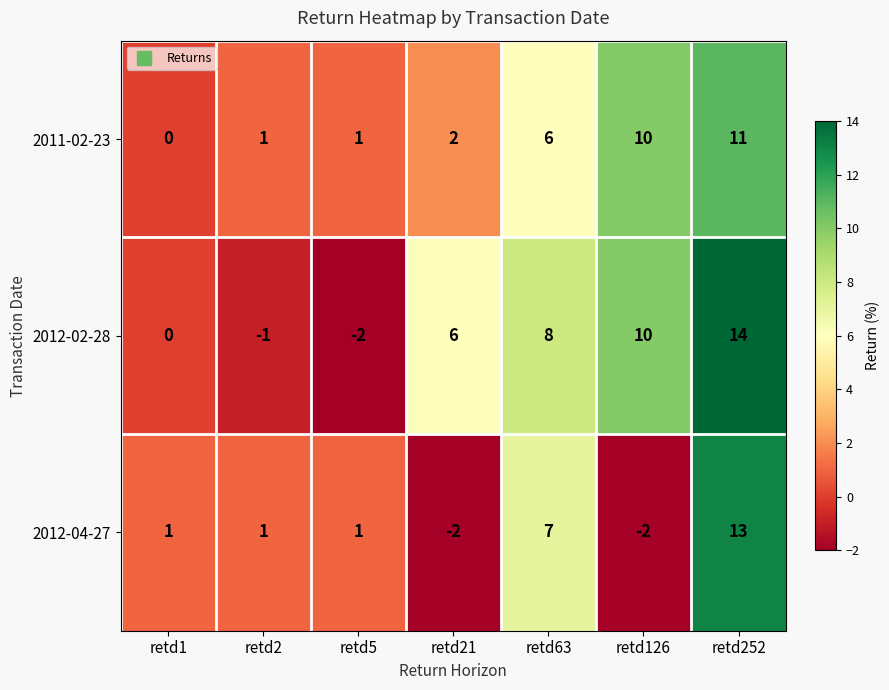

True or false: 2012-02-28 has a value of 0 at retd1.

True